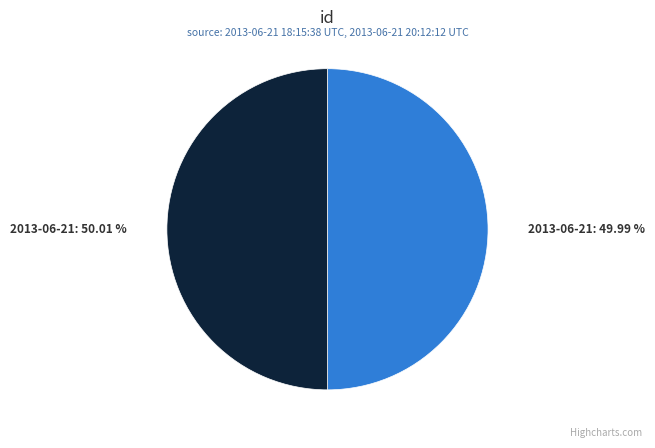

How many segments does this pie chart have?

2